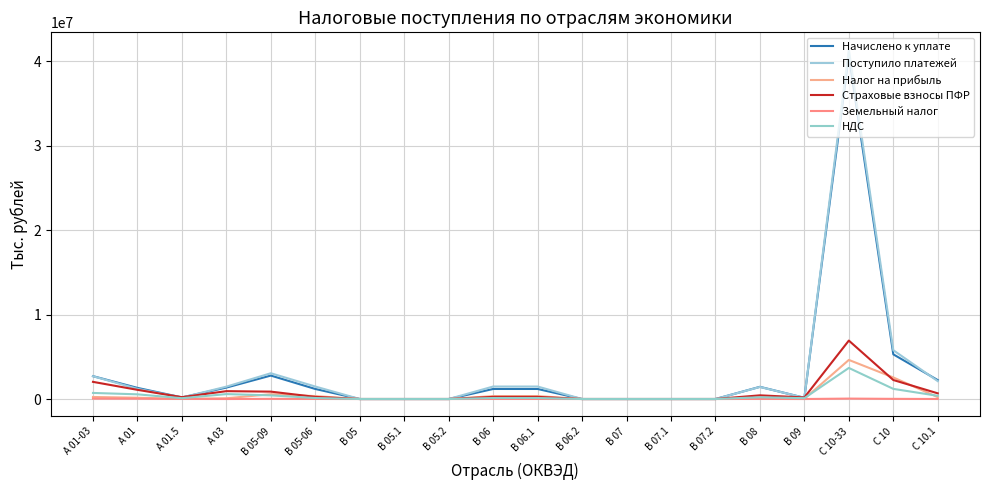

Reading left to right, what are all the values shown in this chart?

Начислено к уплате: А 01-03=2705008	А 01=1319128	А 01.5=189311	А 03=1353655	B 05-09=2775740	B 05-06=1189135	B 05=322	B 05.1=322	B 05.2=0	B 06=1188813	B 06.1=1188813	B 06.2=0	B 07=14	В 07.1=0	В 07.2=14	B 08=1441489	B 09=145103	С 10-33=40645579	С 10=5287913	С 10.1=2239304
Поступило платежей: А 01-03=2698386	А 01=1205415	А 01.5=178153	А 03=1462500	B 05-09=3051399	B 05-06=1477822	B 05=33	B 05.1=33	B 05.2=0	B 06=1477789	B 06.1=1477789	B 06.2=0	B 07=4	В 07.1=4	В 07.2=0	B 08=1427976	B 09=145596	С 10-33=41334535	С 10=5777651	С 10.1=2113540
Налог на прибыль: А 01-03=240189	А 01=151700	А 01.5=11660	А 03=88254	B 05-09=568535	B 05-06=345600	B 05=-232	B 05.1=-232	B 05.2=0	B 06=345832	B 06.1=345832	B 06.2=0	B 07=0	В 07.1=0	В 07.2=0	B 08=201066	B 09=21869	С 10-33=4626619	С 10=2552498	С 10.1=219178
Страховые взносы ПФР: А 01-03=2030839	А 01=1086270	А 01.5=219857	А 03=930890	B 05-09=873862	B 05-06=252069	B 05=0	B 05.1=0	B 05.2=0	B 06=252069	B 06.1=252069	B 06.2=0	B 07=0	В 07.1=0	В 07.2=0	B 08=436096	B 09=185698	С 10-33=6916129	С 10=2249067	С 10.1=672407
Земельный налог: А 01-03=48472	А 01=41170	А 01.5=9384	А 03=1620	B 05-09=19805	B 05-06=7987	B 05=0	B 05.1=0	B 05.2=0	B 06=7987	B 06.1=7987	B 06.2=0	B 07=0	В 07.1=0	В 07.2=0	B 08=11818	B 09=0	С 10-33=49935	С 10=18590	С 10.1=3607
НДС: А 01-03=720188	А 01=555085	А 01.5=96003	А 03=583950	B 05-09=429934	B 05-06=118599	B 05=248	B 05.1=248	B 05.2=0	B 06=118351	B 06.1=118351	B 06.2=0	B 07=0	В 07.1=0	В 07.2=0	B 08=209724	B 09=101611	С 10-33=3678461	С 10=1200219	С 10.1=380350